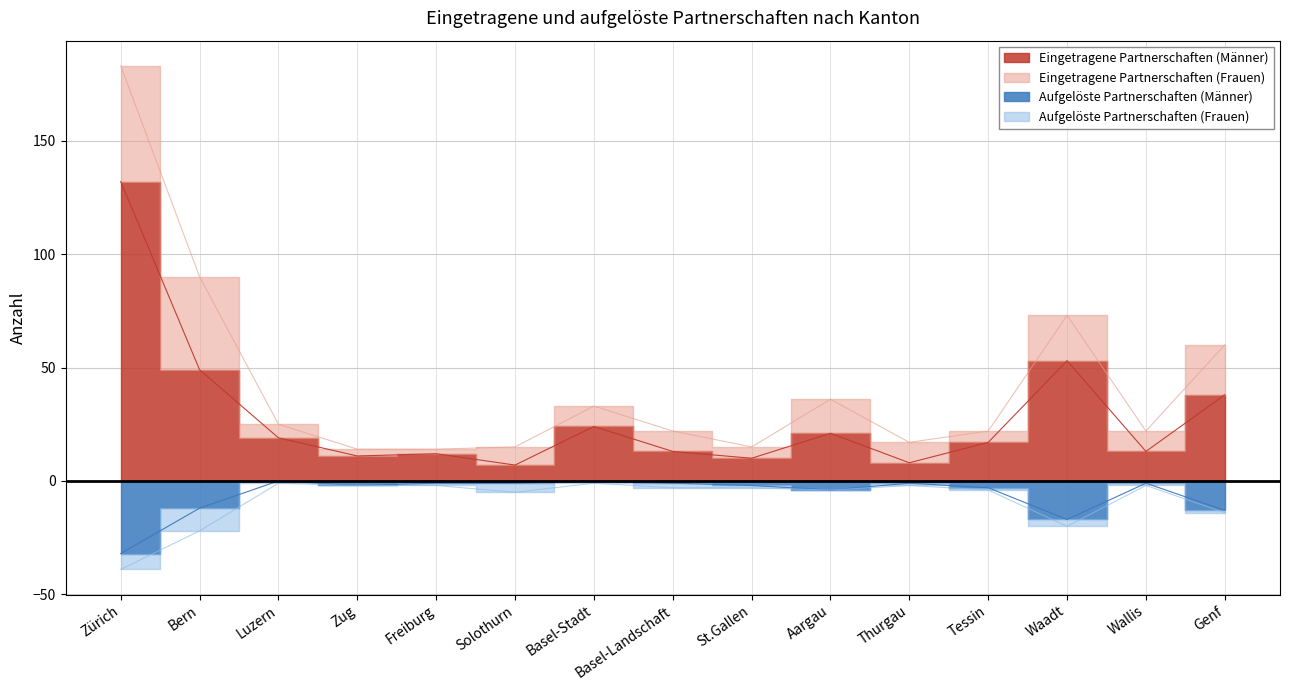

Is it true that Eingetragene Partnerschaften (Männer) equals 13 at Basel-Landschaft?

True